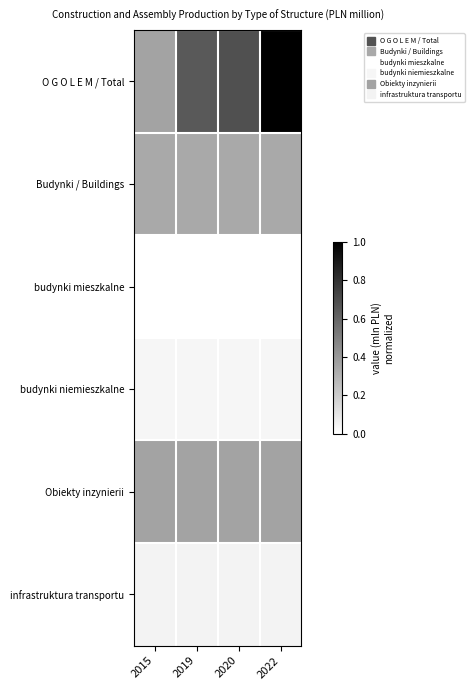

Between 2015 and 2022, which series saw the biggest shift?

O G O L E M / Total